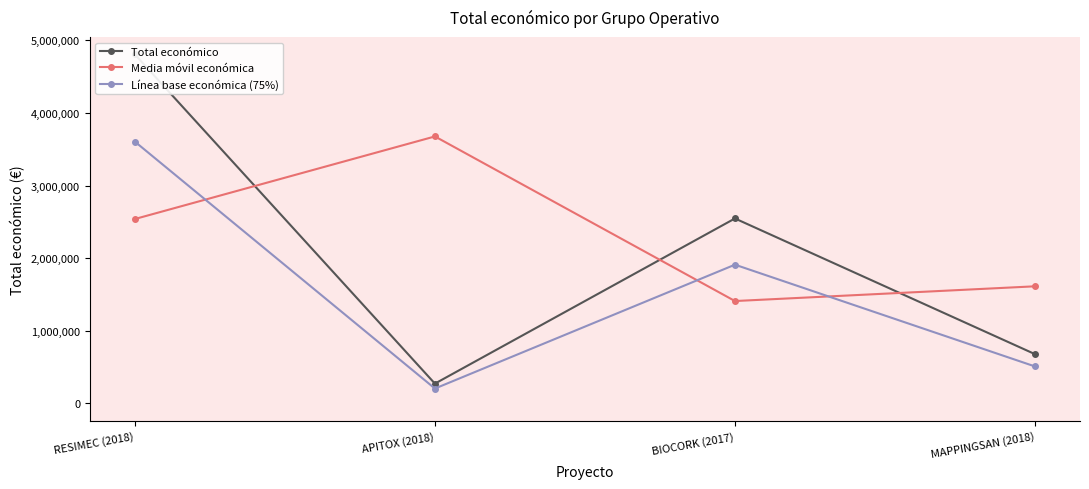

True or false: Línea base económica (75%) and Total económico intersect in this chart.

False